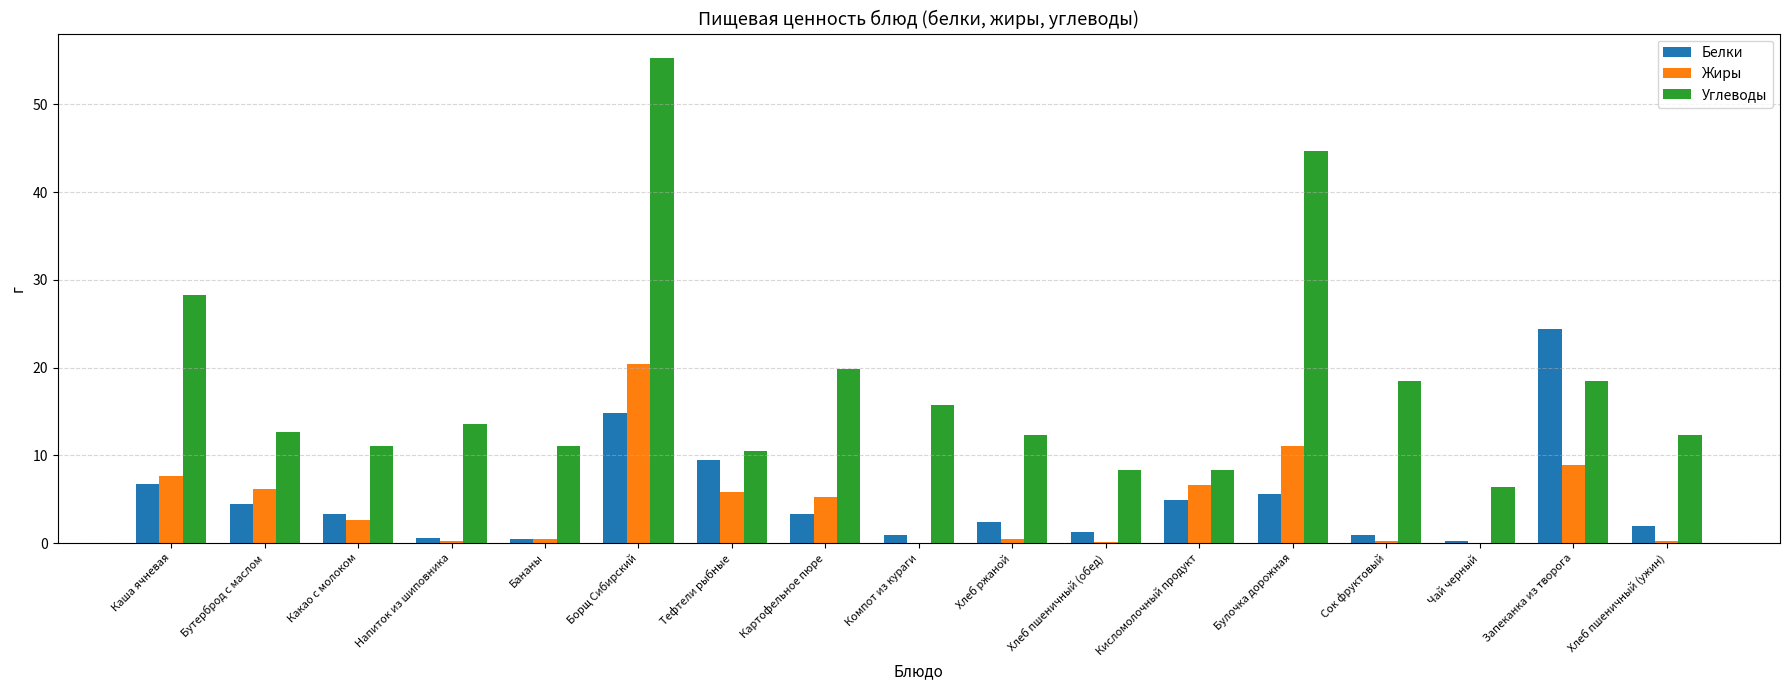

What is the maximum value shown in the chart?

55.3